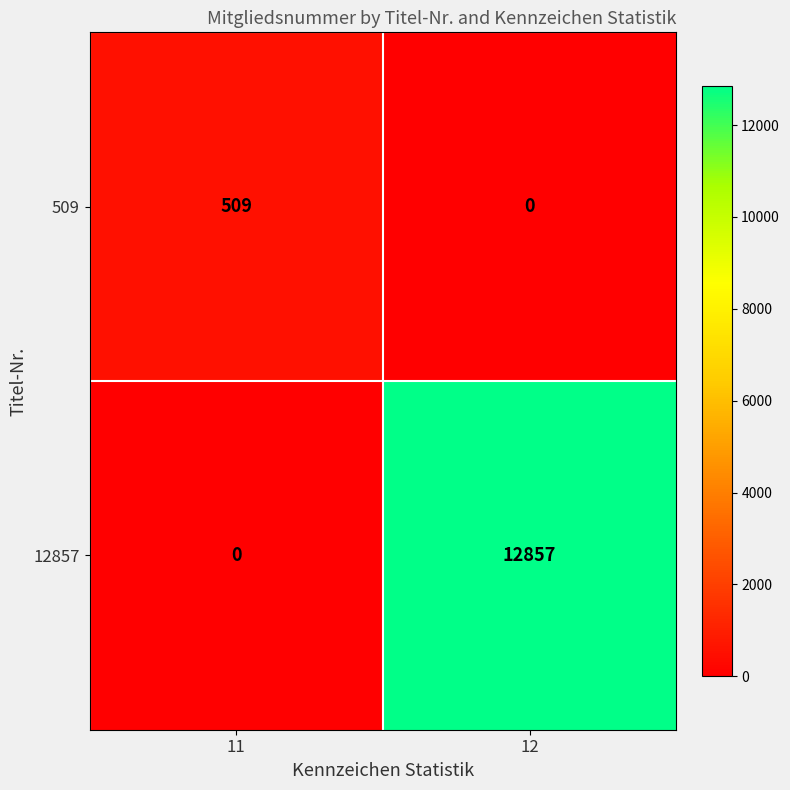

Read the 509 value at 11, to the nearest 100.

500